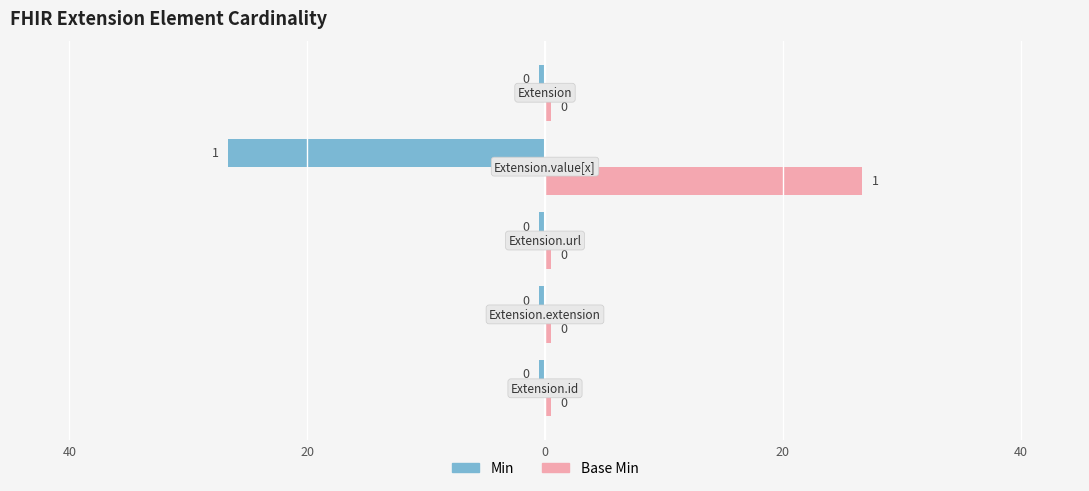

Reading right to left, list all the values displayed in this chart.

Min: Extension=0	Extension.value[x]=1	Extension.url=0	Extension.extension=0	Extension.id=0
Base Min: Extension=0	Extension.value[x]=1	Extension.url=0	Extension.extension=0	Extension.id=0